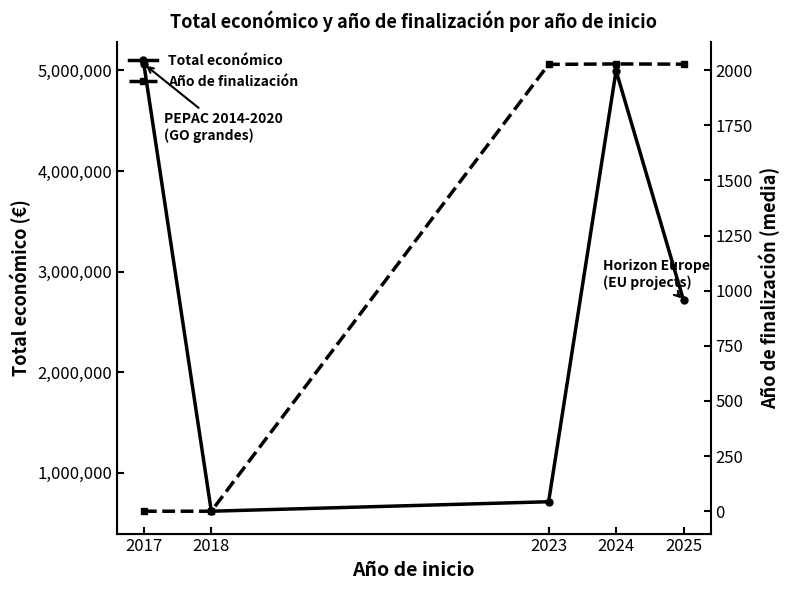

Which category has the highest value in the Año de finalización series?

2024